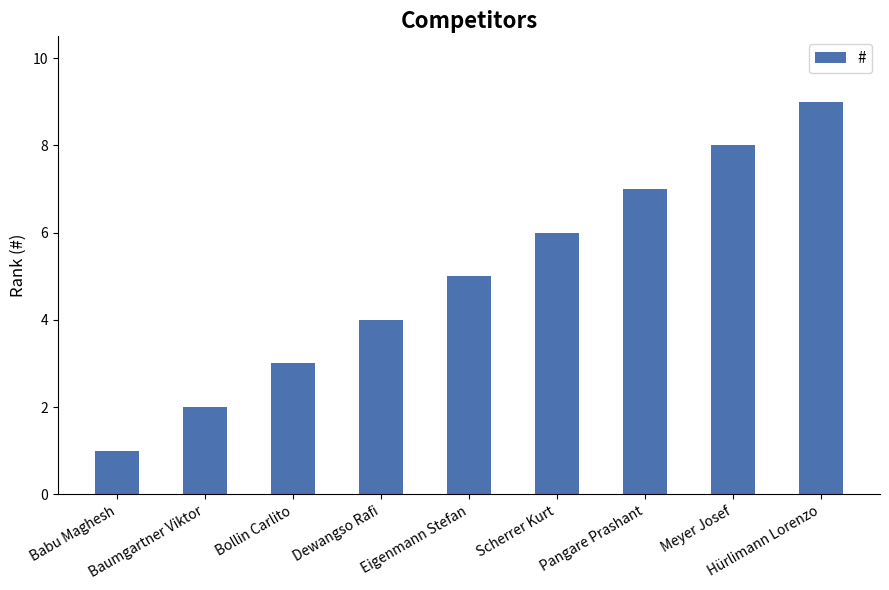

What is the change in value from Eigenmann Stefan to Pangare Prashant?

+2